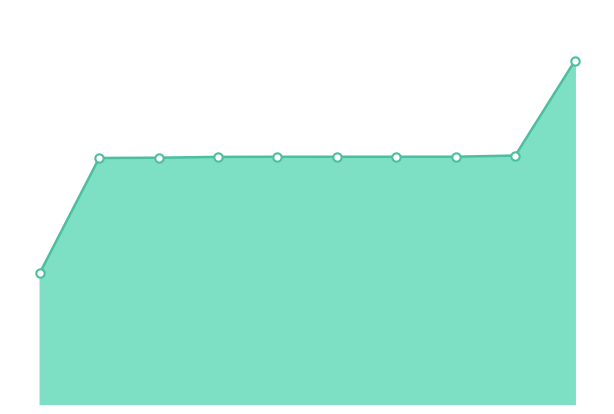

Does the chart display data point markers on the line(s)?

No